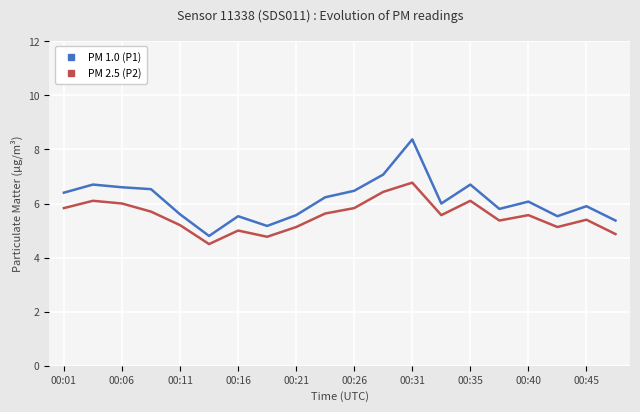

Rank the series by their average value, from highest to lowest.

PM 1.0 (P1), PM 2.5 (P2)